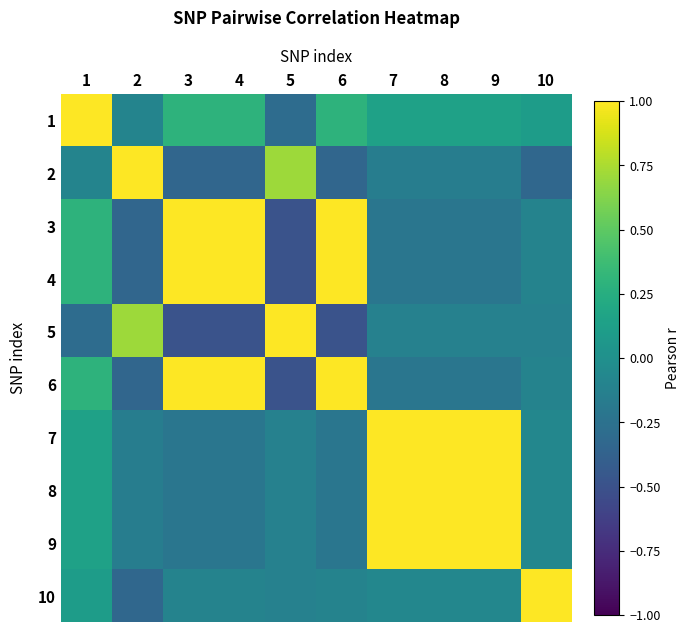

Rank the series at 4 from lowest to highest value.

5, 2, 7, 8, 9, 10, 1, 3, 4, 6